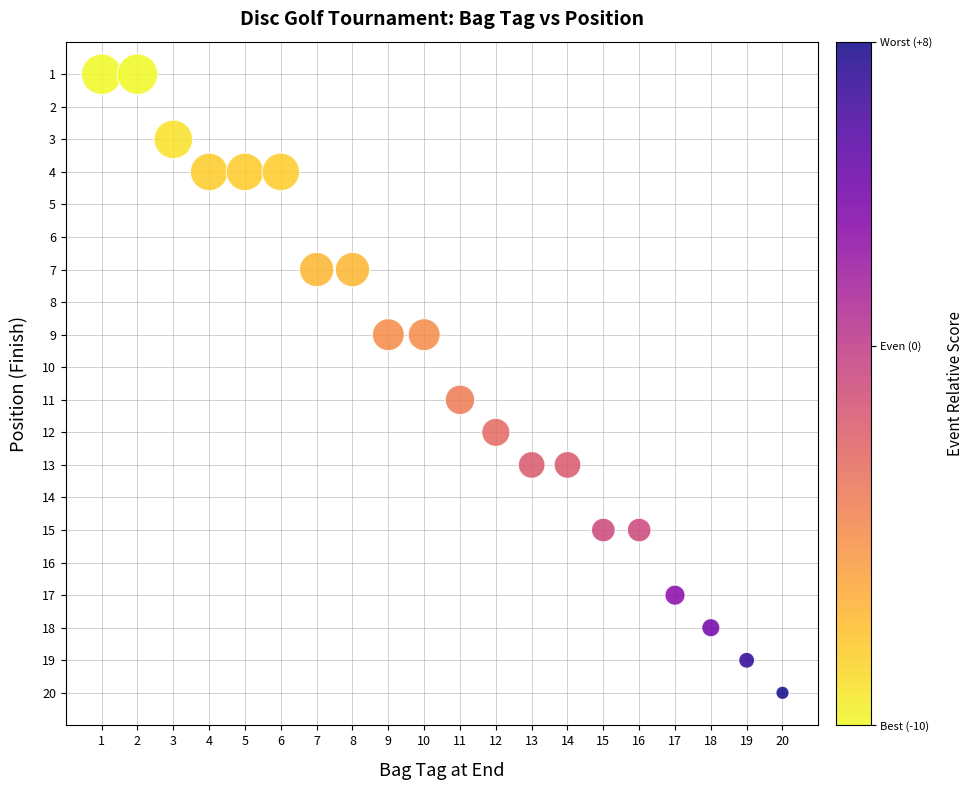

What is the range of X values (max minus min)?

19